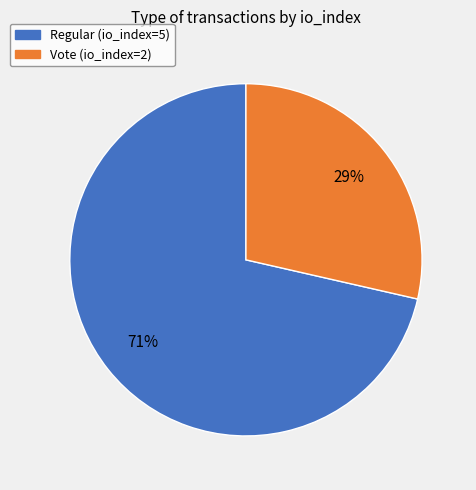

Is Vote the majority of the pie?

No